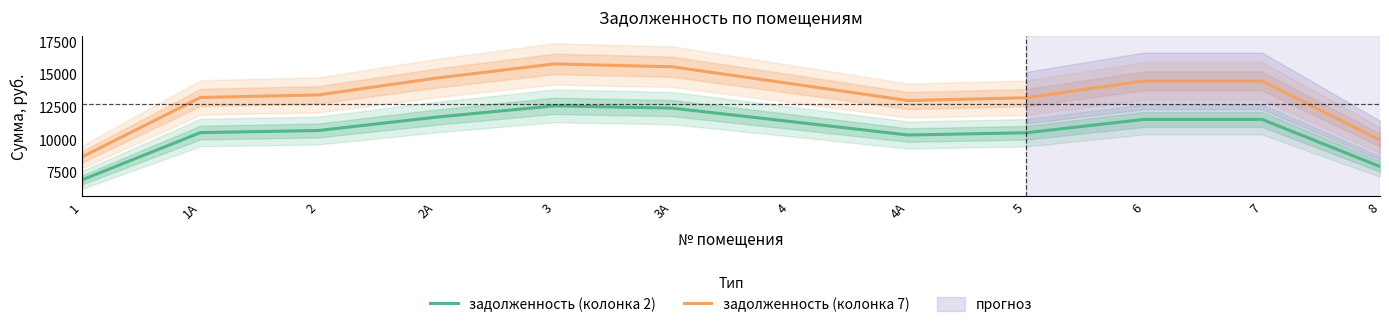

At 1, list the series in order from smallest to largest.

задолженность (колонка 2), задолженность (колонка 7)